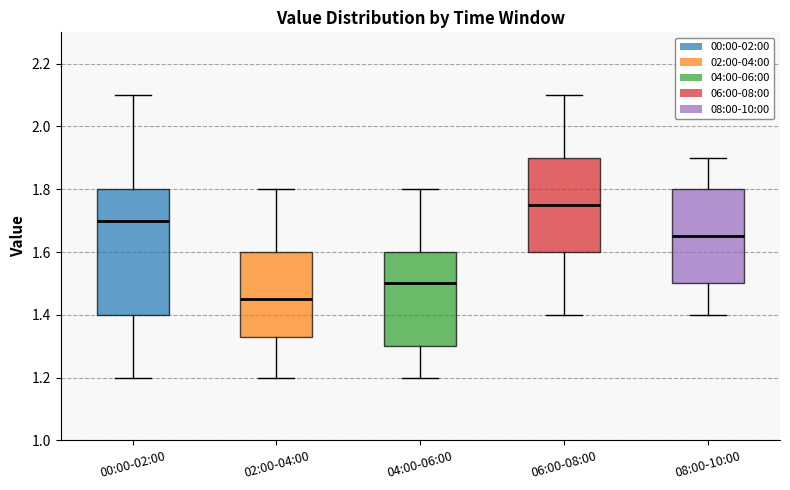

Which box's median line is the lowest?

02:00-04:00